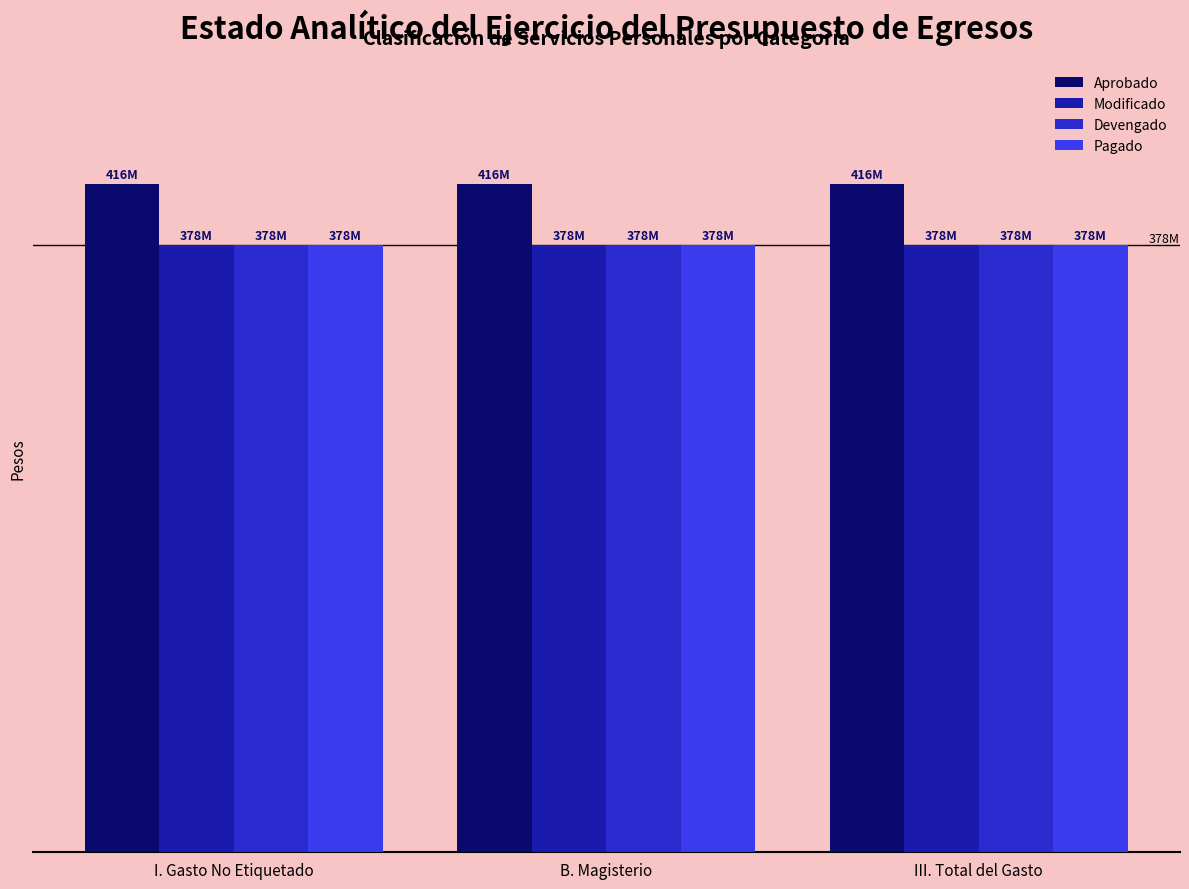

What is the sum of all Pagado values?

1134215832